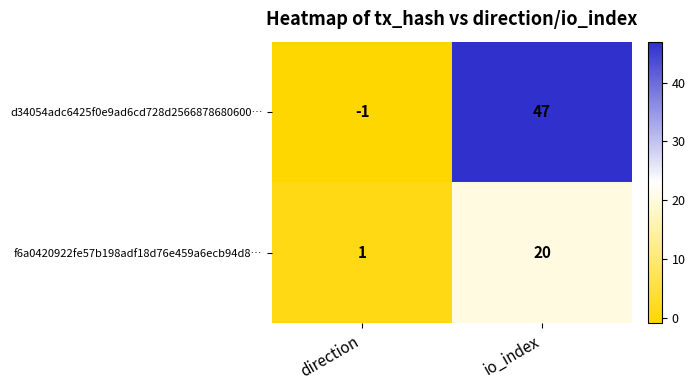

At which category does the chart reach its minimum across all series?

direction